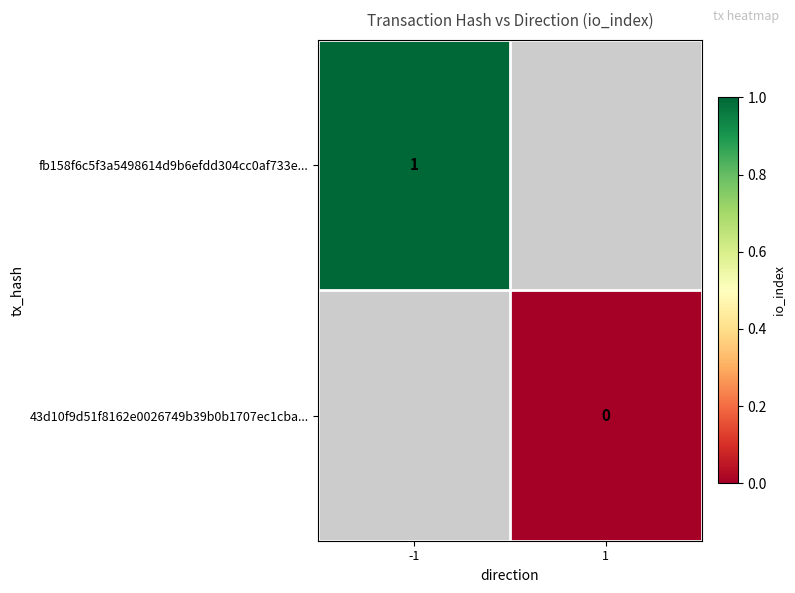

The fb158f6c5f3a5498614d9b6efdd304cc0af733e... series shows 1 at -1. True or false?

True